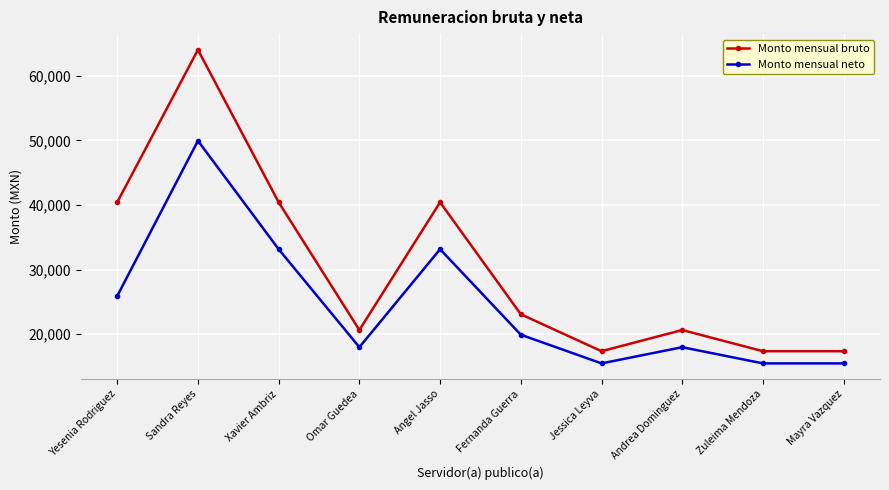

Is this an area chart (filled region under the line)?

No